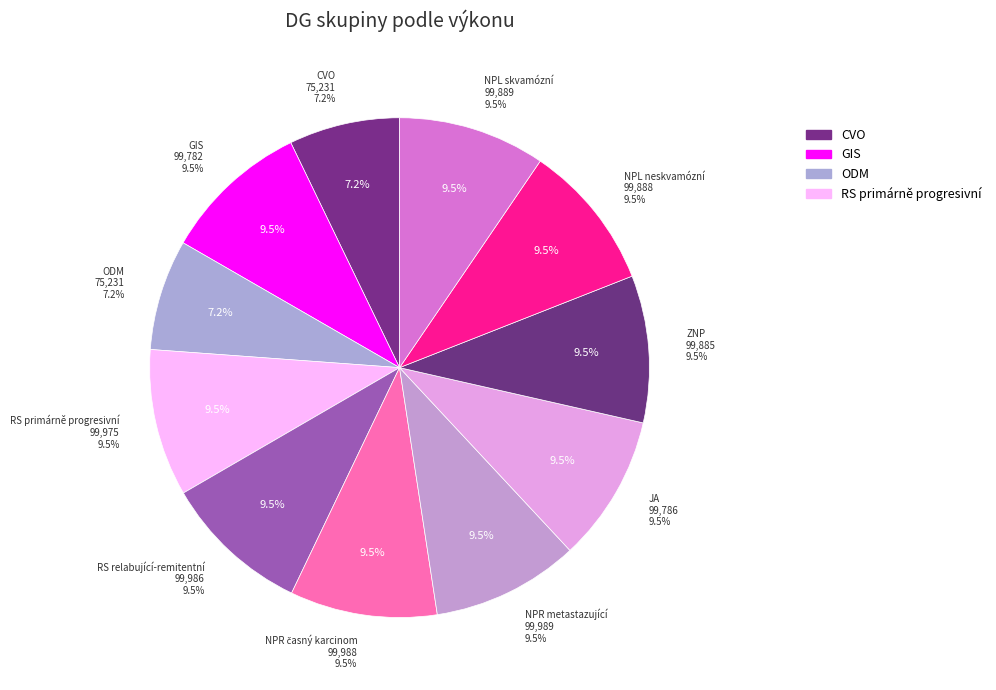

How many slices are in this pie chart?

11